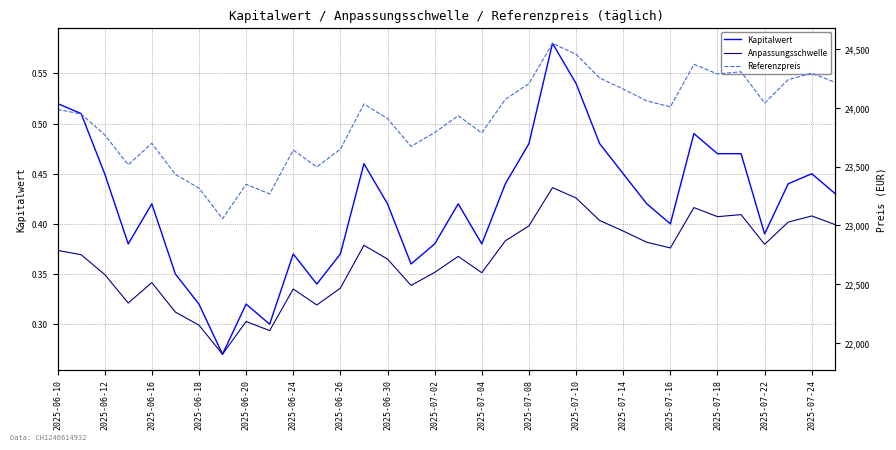

The Kapitalwert series shows 0.2 at 2025-06-20. True or false?

False